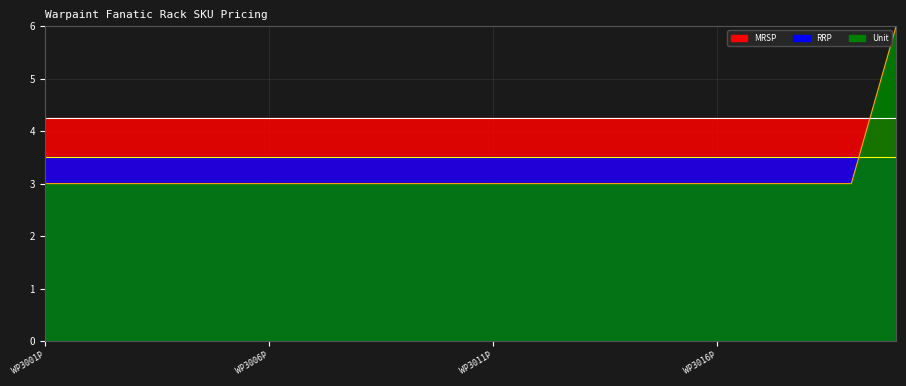

Which has a higher value, WP3013P or WP3001P?

WP3013P